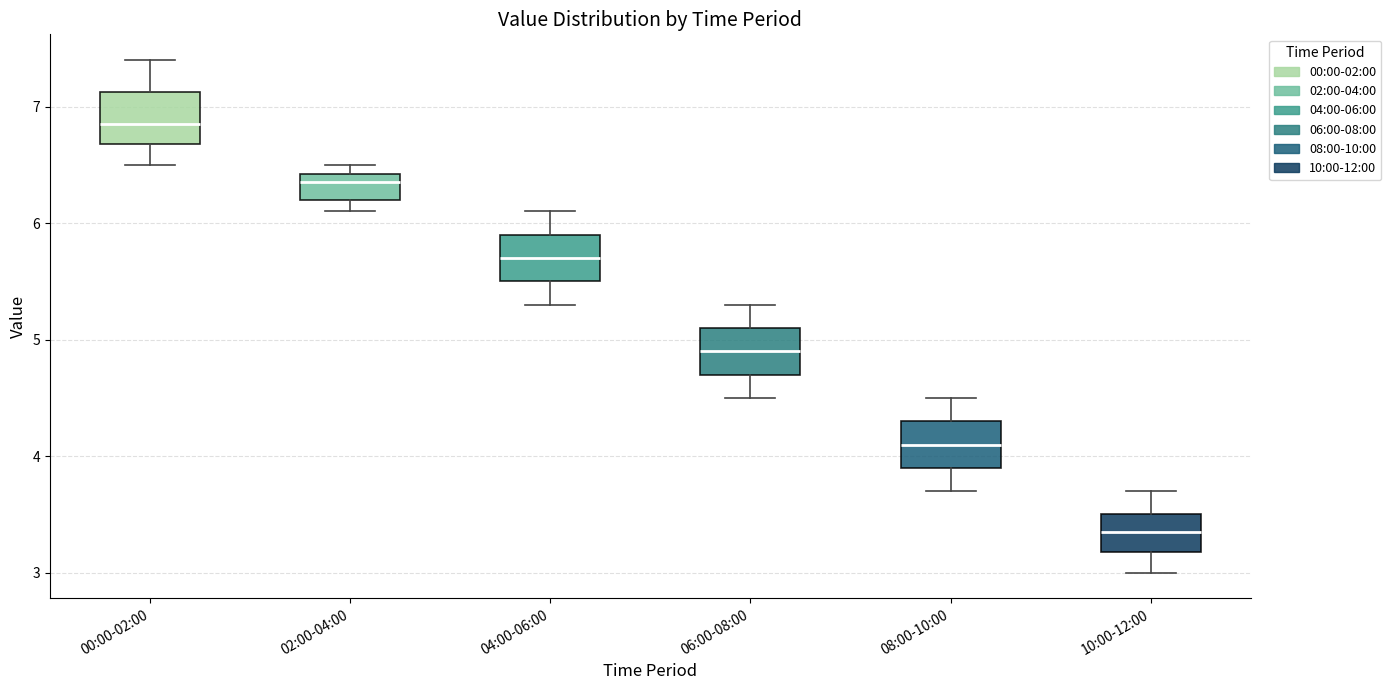

Which box has the lowest median line?

10:00-12:00